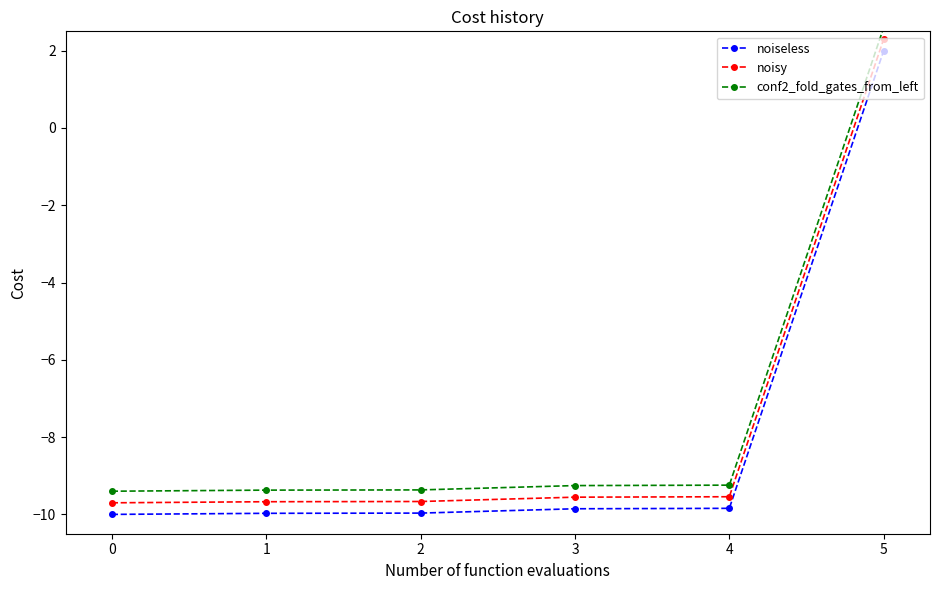

True or false: conf2_fold_gates_from_left and noiseless intersect in this chart.

False